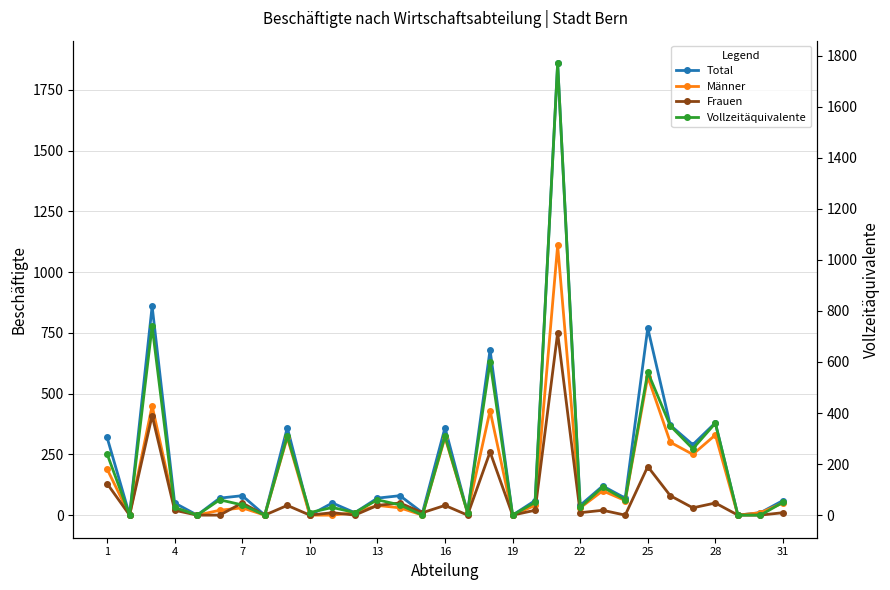

Rank the series by their maximum value, from highest to lowest.

Total, Vollzeitäquivalente, Männer, Frauen